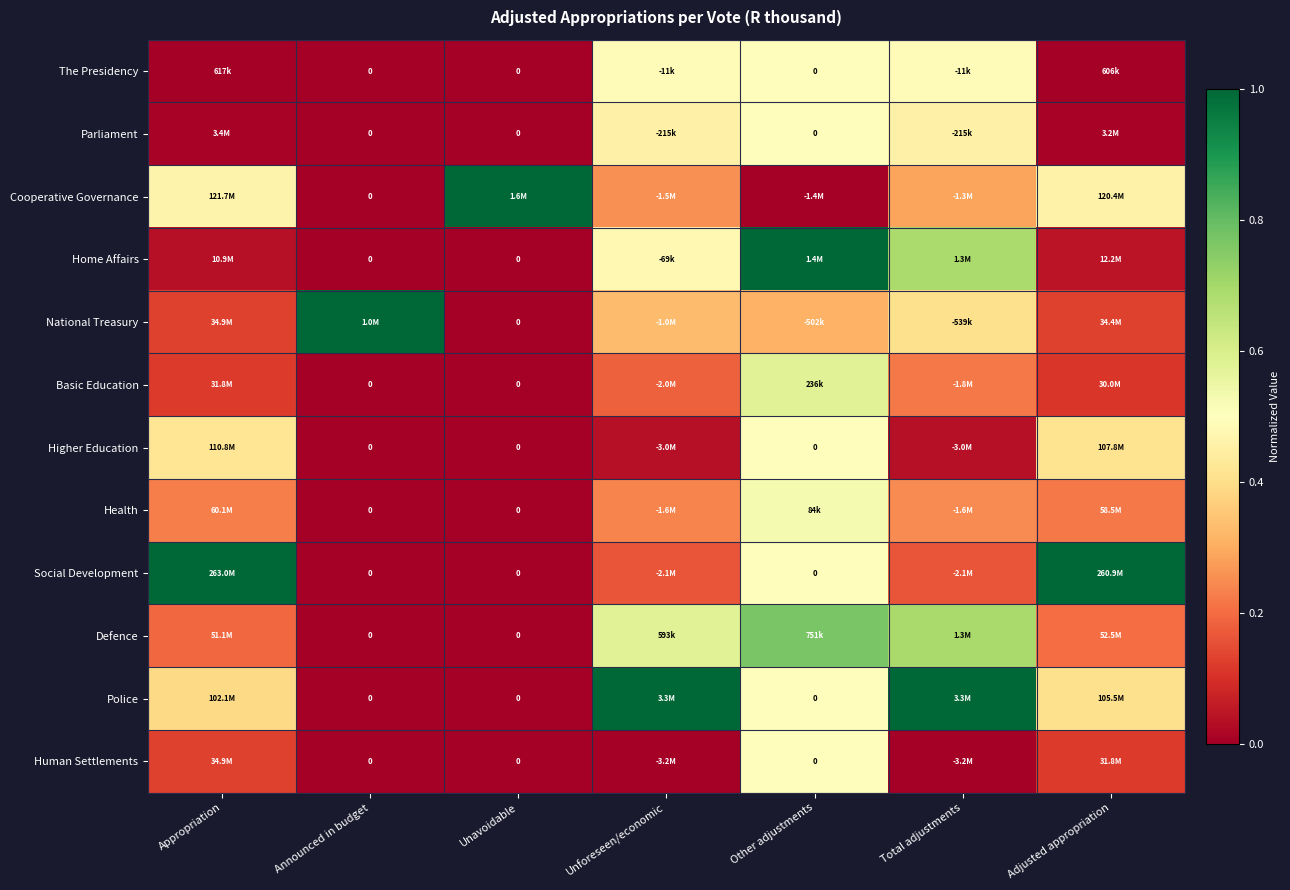

Rank the series at Announced in budget from highest to lowest value.

National Treasury, The Presidency, Parliament, Cooperative Governance, Home Affairs, Basic Education, Higher Education, Health, Social Development, Defence, Police, Human Settlements